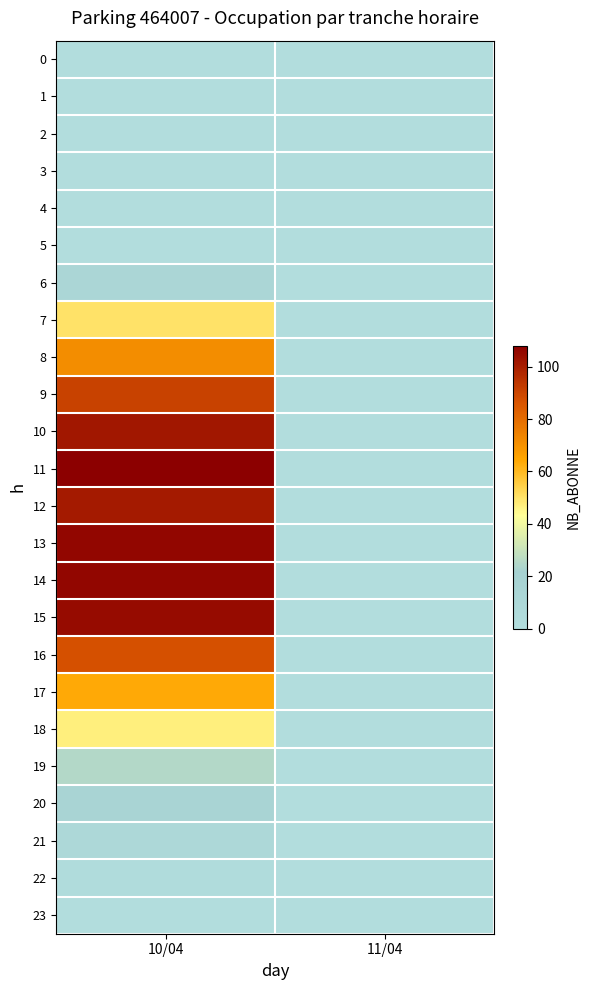

Which label corresponds to the largest value in the chart?

10/04